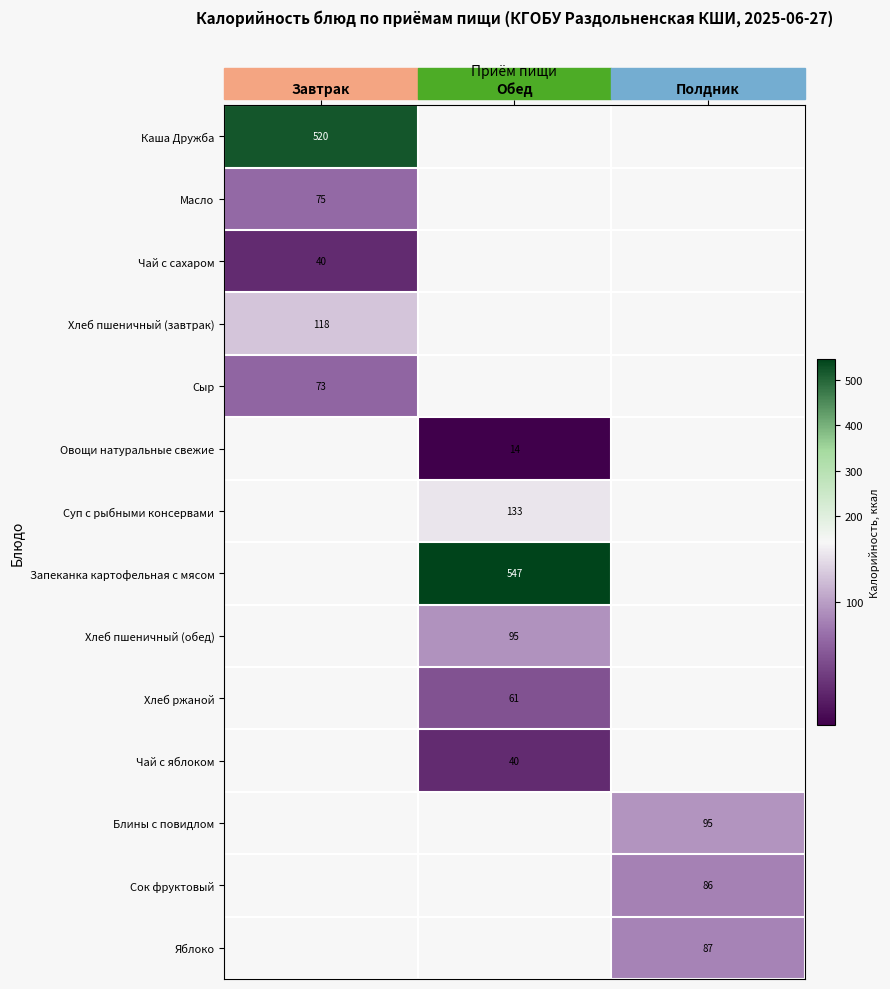

Is it true that Хлеб ржаной equals 103.2 at Обед?

False